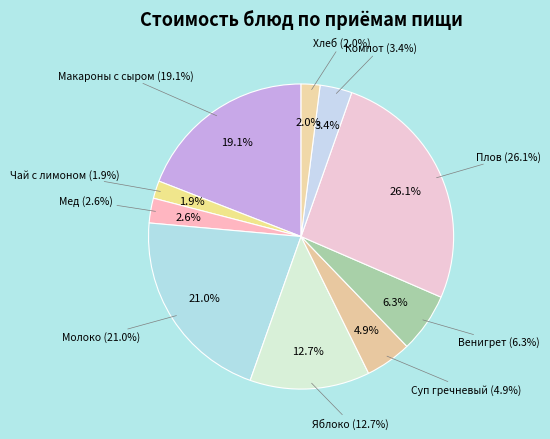

Is it true that Чай с лимоном is 2% of the pie?

True